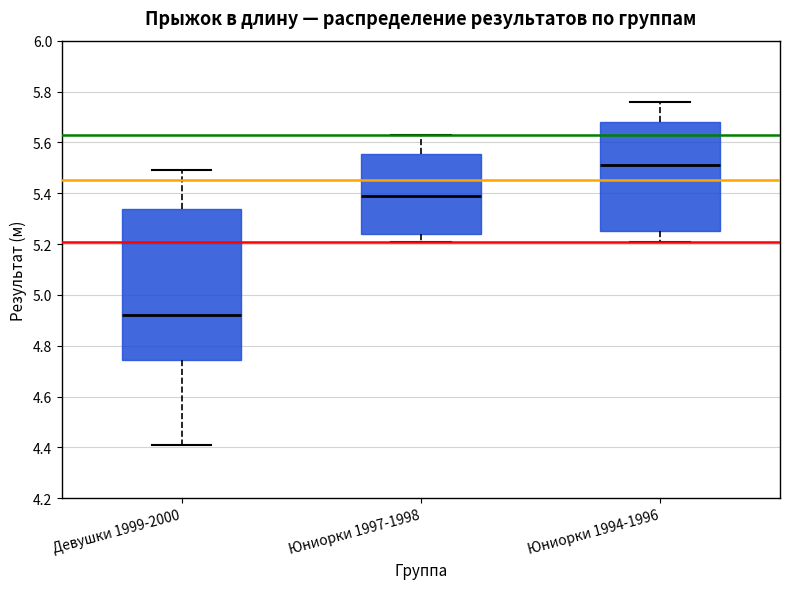

Which box has the lowest median line?

Девушки 1999-2000